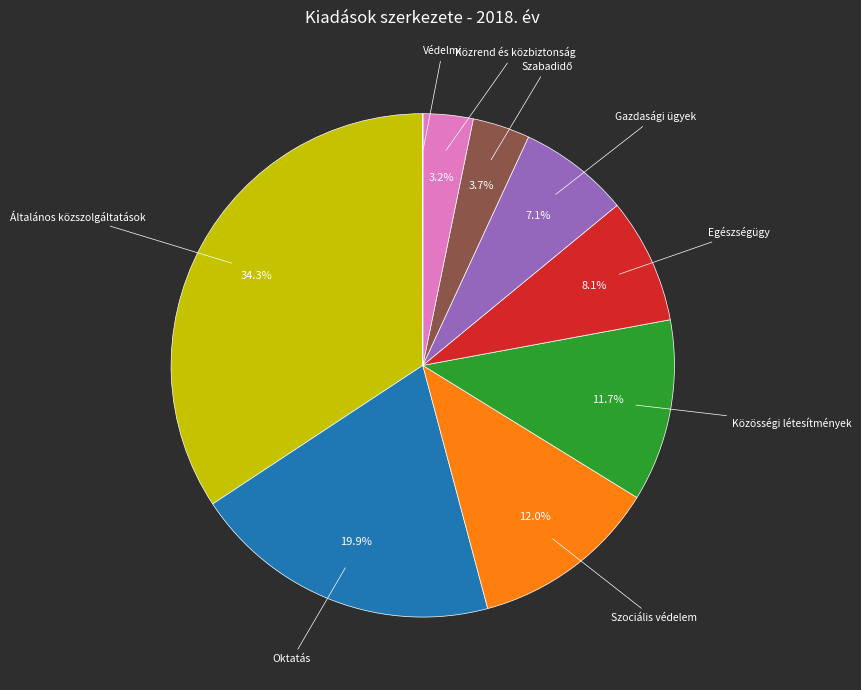

Does any single category account for the majority?

No